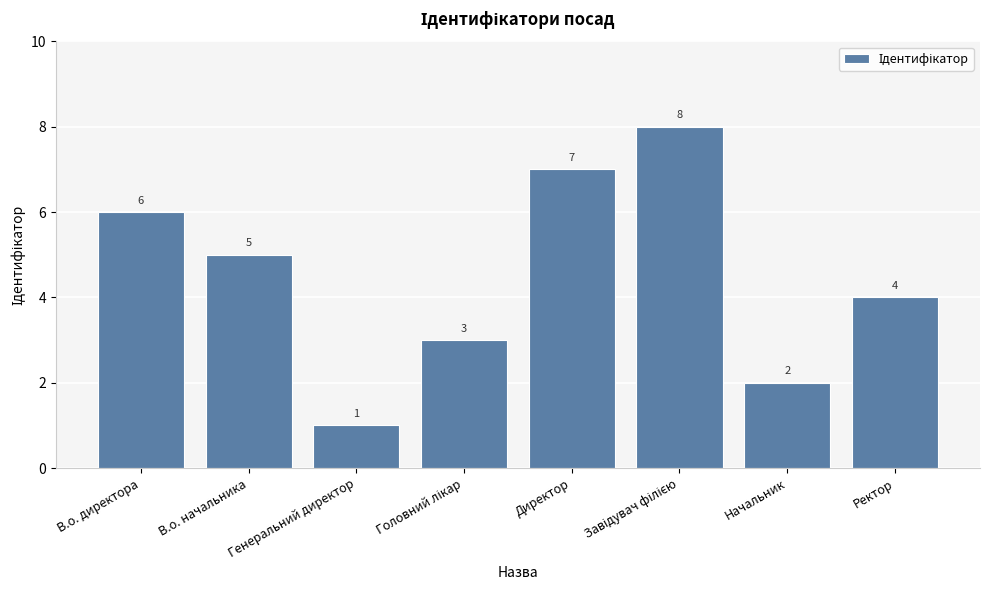

What is the greatest value displayed?

8